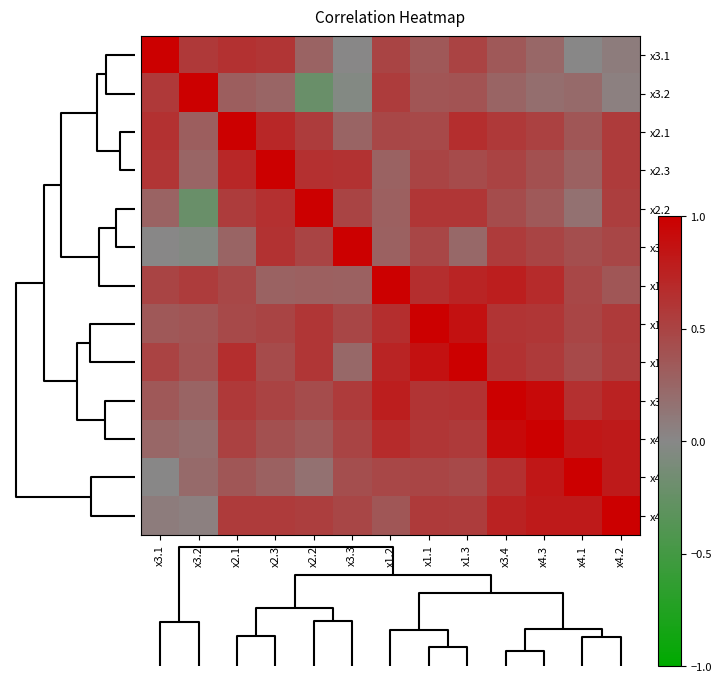

What is the smallest value displayed?

-0.2